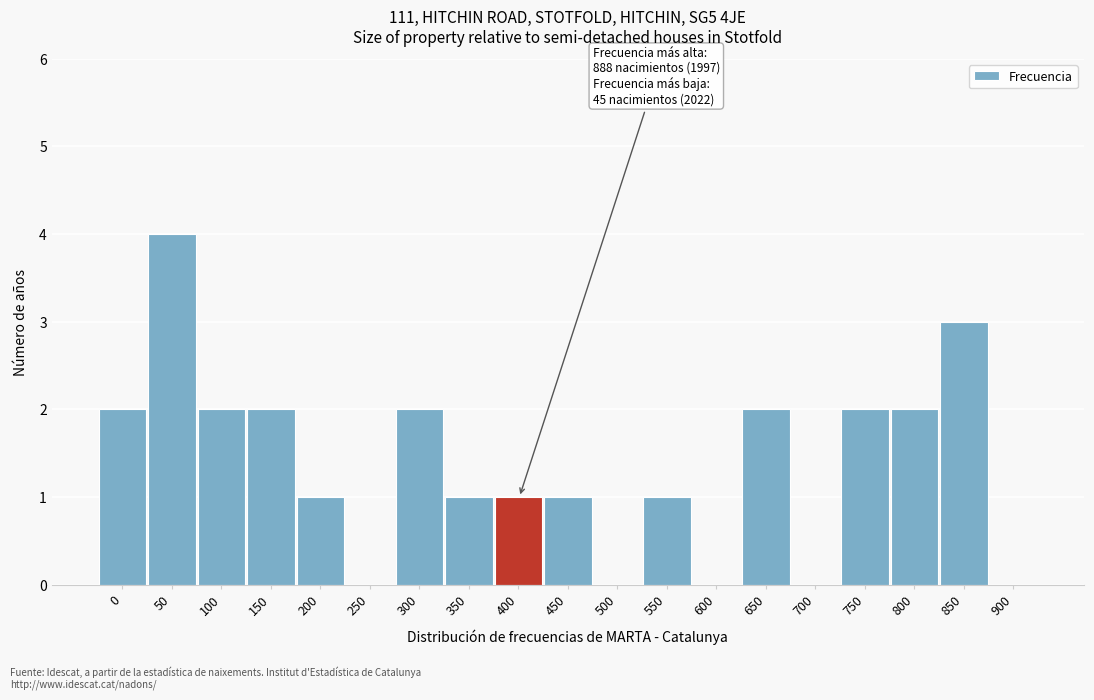

Reading left to right, extract all data points from this chart.

0=2	50=4	100=2	150=2	200=1	250=0	300=2	350=1	400=1	450=1	500=0	550=1	600=0	650=2	700=0	750=2	800=2	850=3	900=0